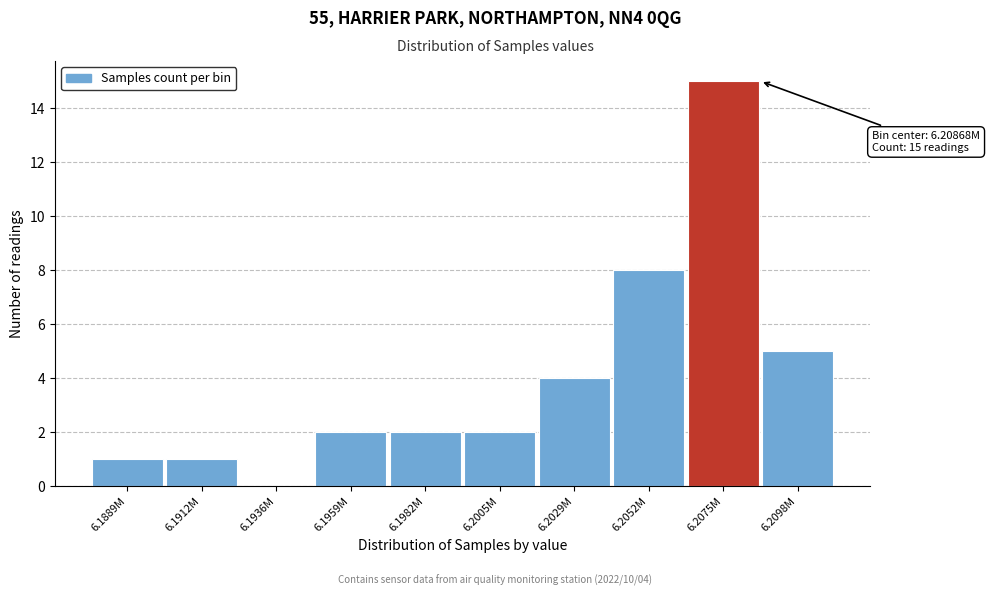

Reading right to left, what are all the values shown in this chart?

6.2098M=5	6.2075M=15	6.2052M=8	6.2029M=4	6.2005M=2	6.1982M=2	6.1959M=2	6.1936M=0	6.1912M=1	6.1889M=1